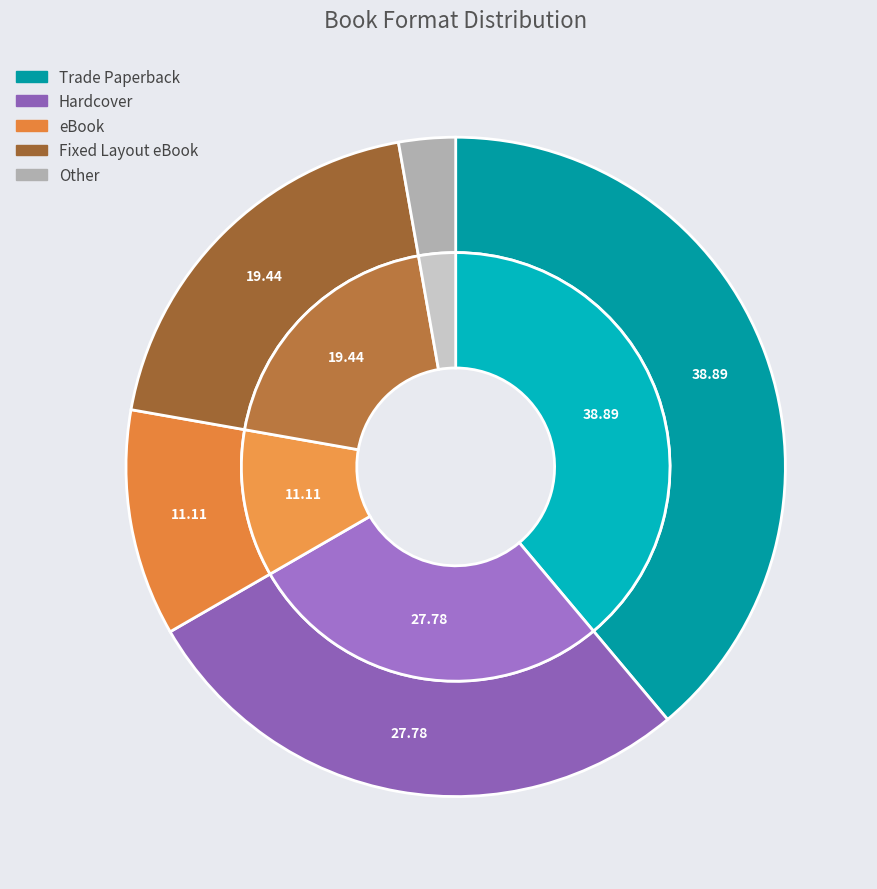

Rank the categories by value from highest to lowest.

Trade Paperback, Hardcover, Fixed Layout eBook, eBook, Other